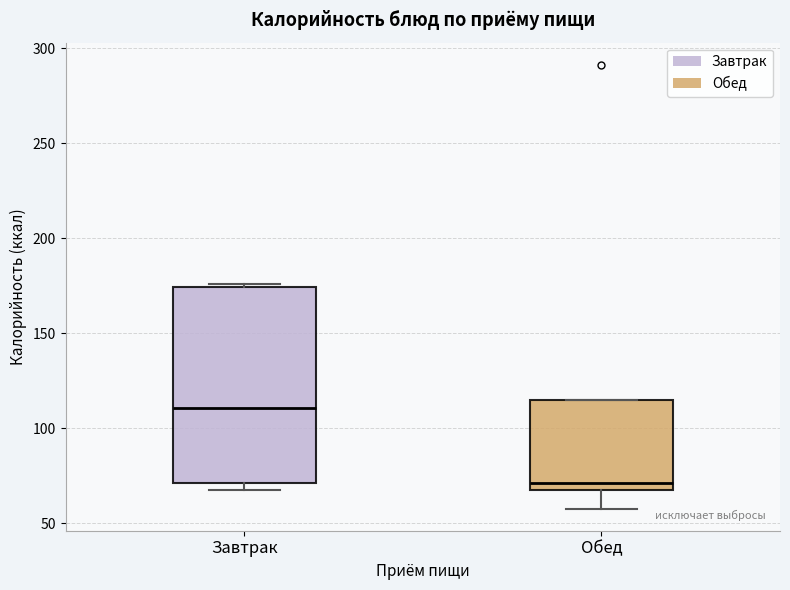

Where is the lower edge of the box for Завтрак on the y-axis? The values are not printed on the chart, so give them approximately, as read against the axis.

70